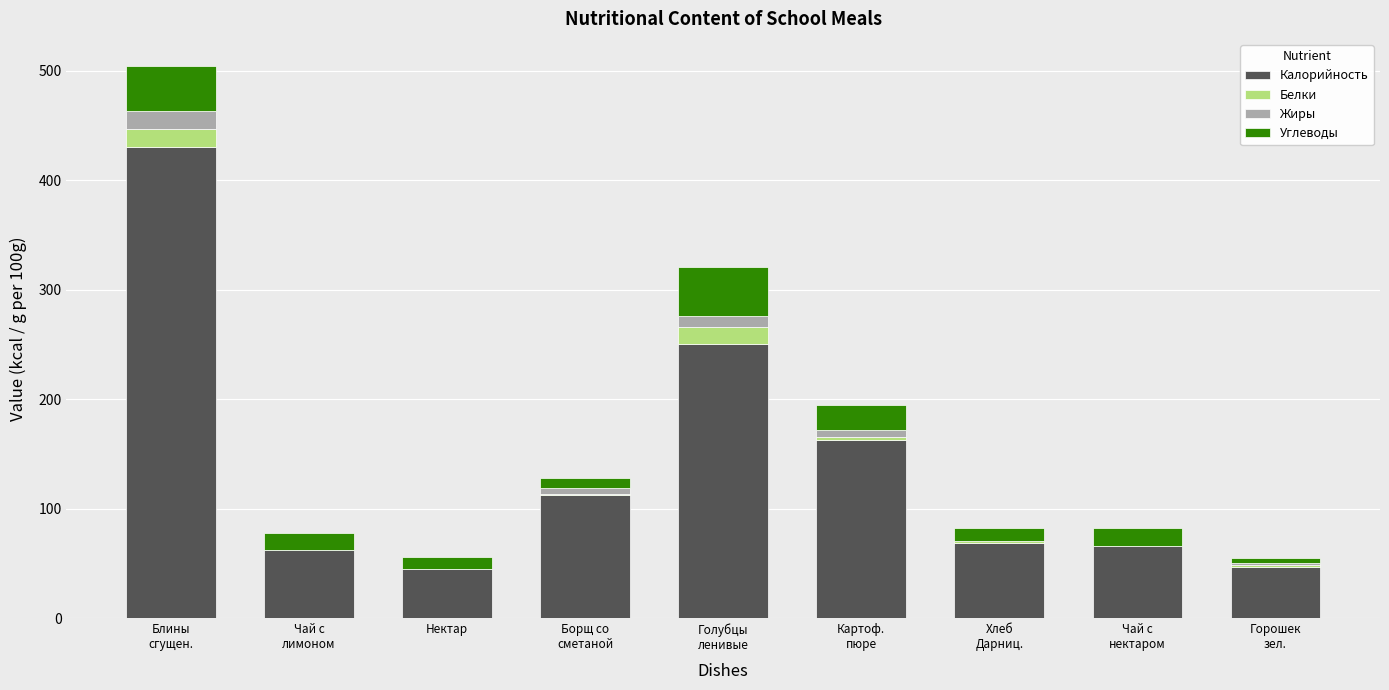

What is the maximum value for Калорийность?

430.8